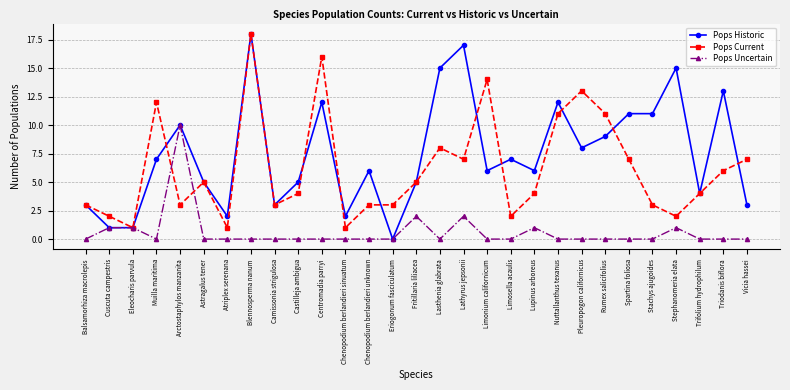

Rank the series by their average value, from lowest to highest.

Pops Uncertain, Pops Current, Pops Historic